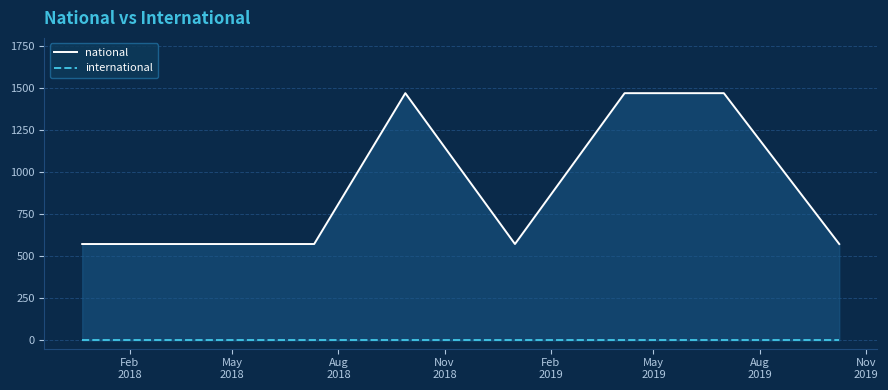

Where is the first local minimum for national?

Feb
2019